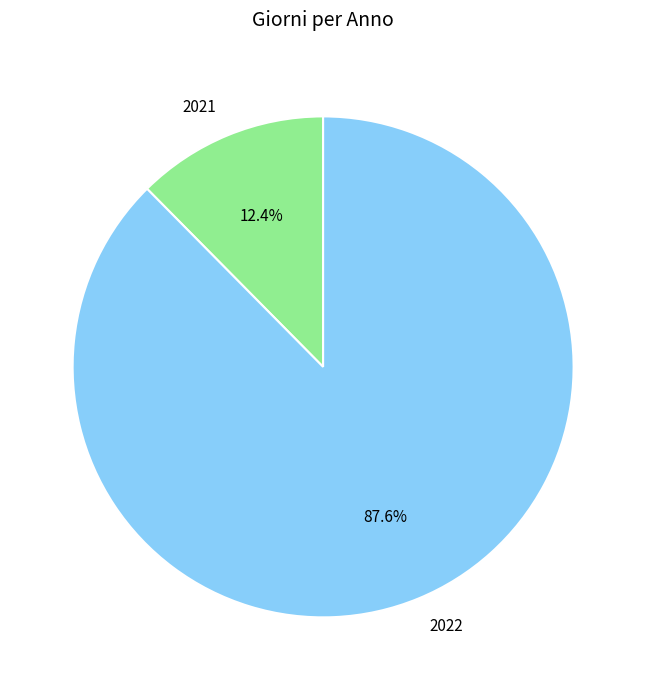

To the nearest percent, what percentage of the pie is 2022?

88%